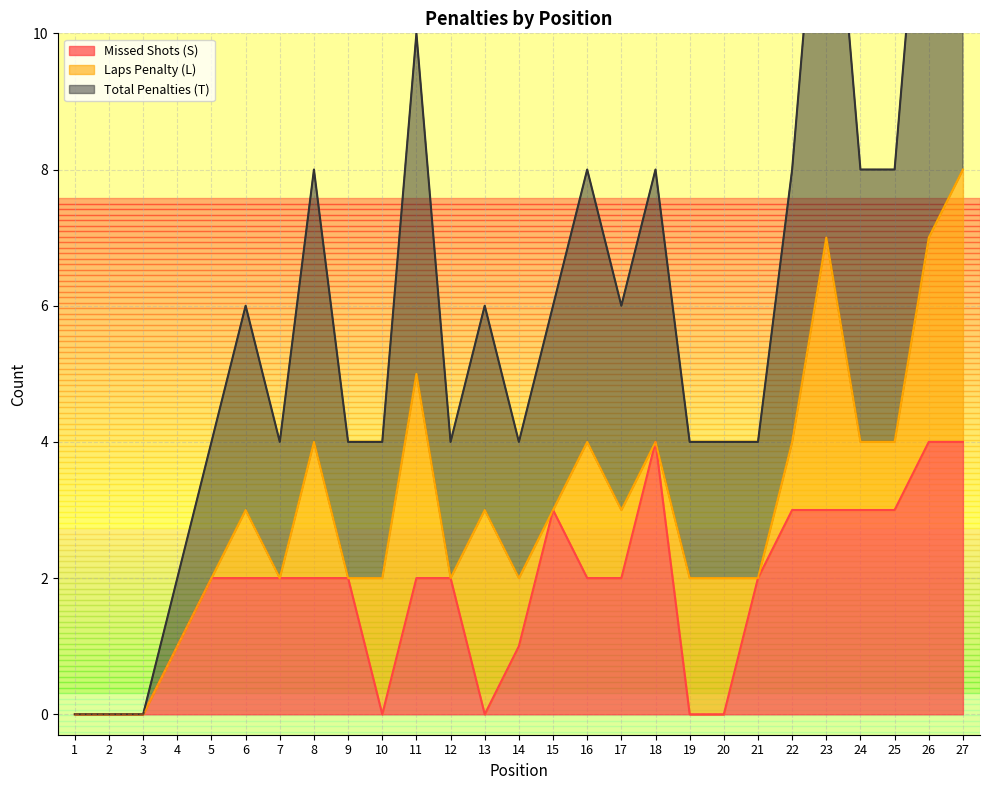

The Missed Shots (S) series shows 0 at 10. True or false?

True